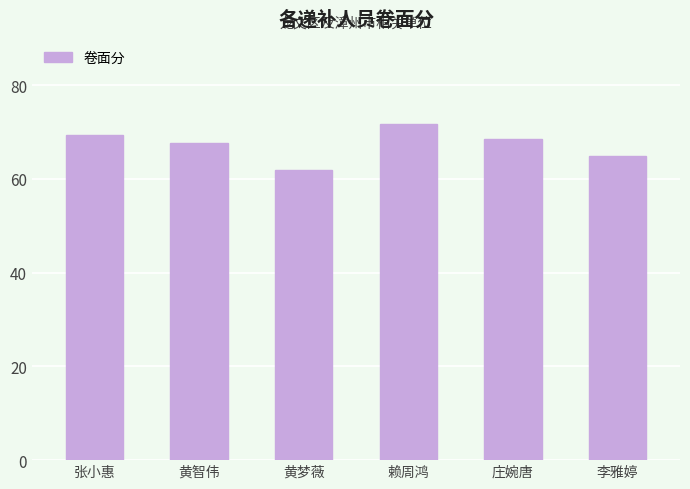

Which label corresponds to the smallest value in the chart?

黄梦薇